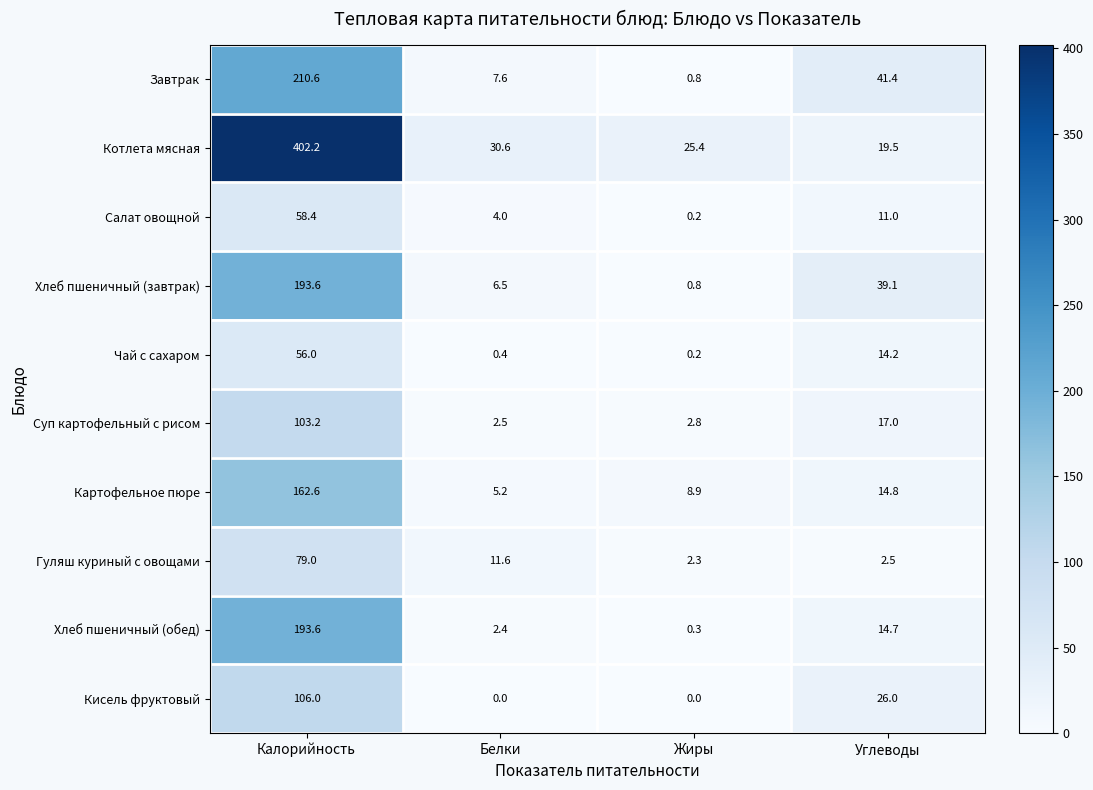

Which series has the widest spread of values?

Котлета мясная